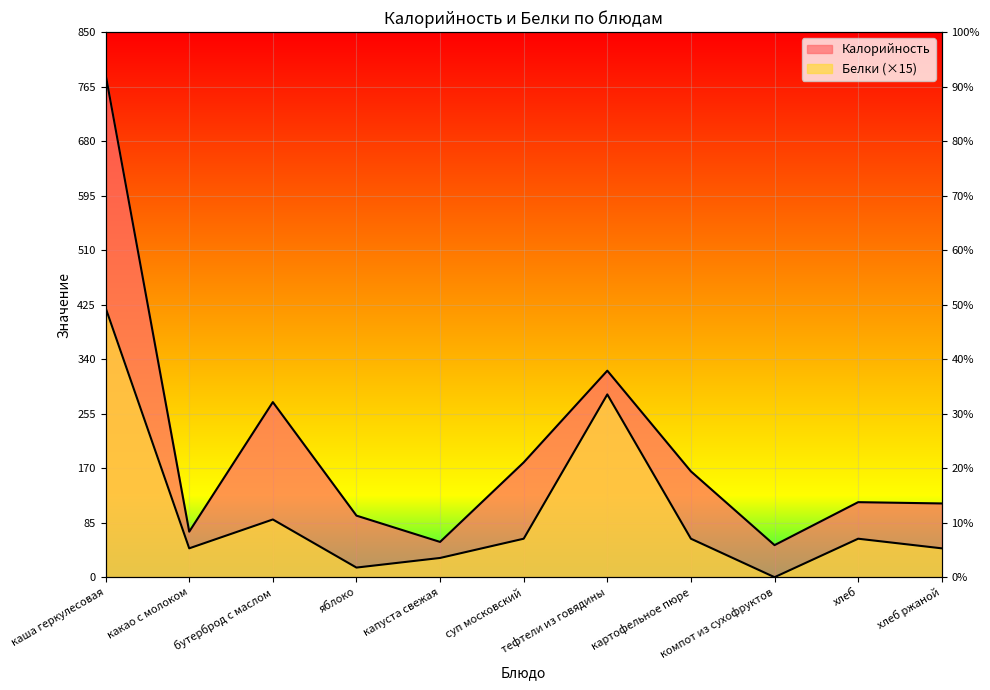

What is the label of the 1st point from the left?

каша геркулесовая